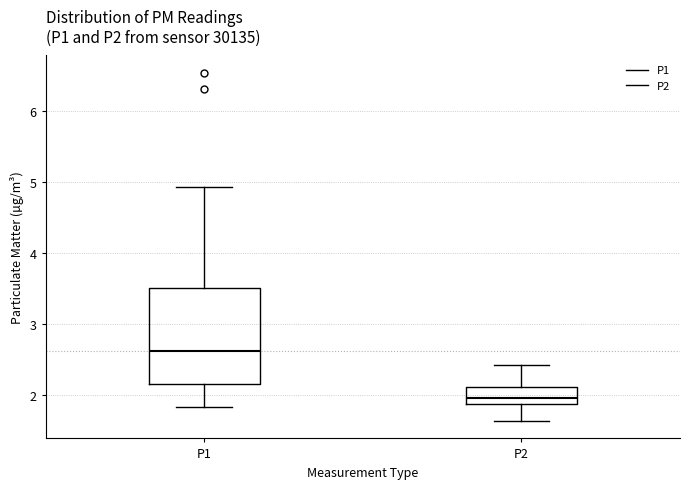

Which box is the tallest, from its lower edge to its upper edge?

P1